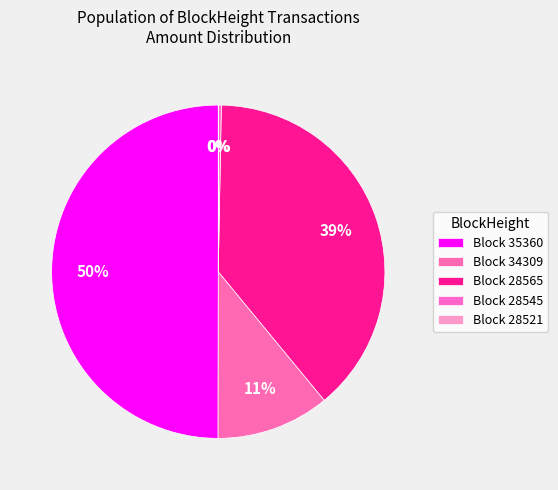

Is there any slice that represents more than half of the pie?

No